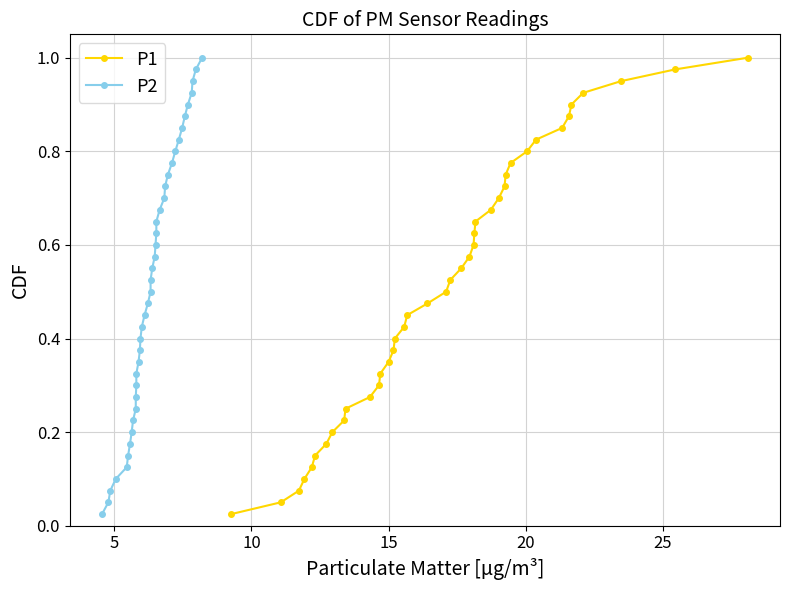

What is the sum of all P1 values?

20.5